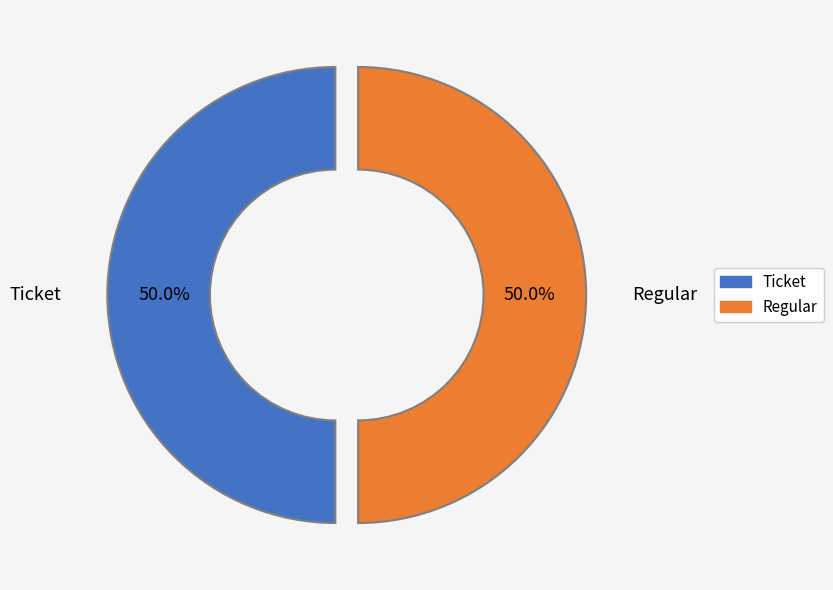

What is the ratio of the value at Regular to the value at Ticket?

1.0